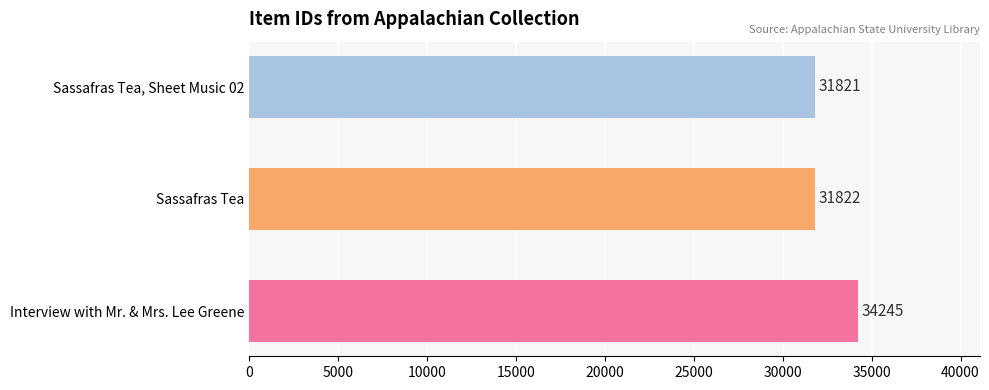

At which label is the value closest to 33033?

Sassafras Tea